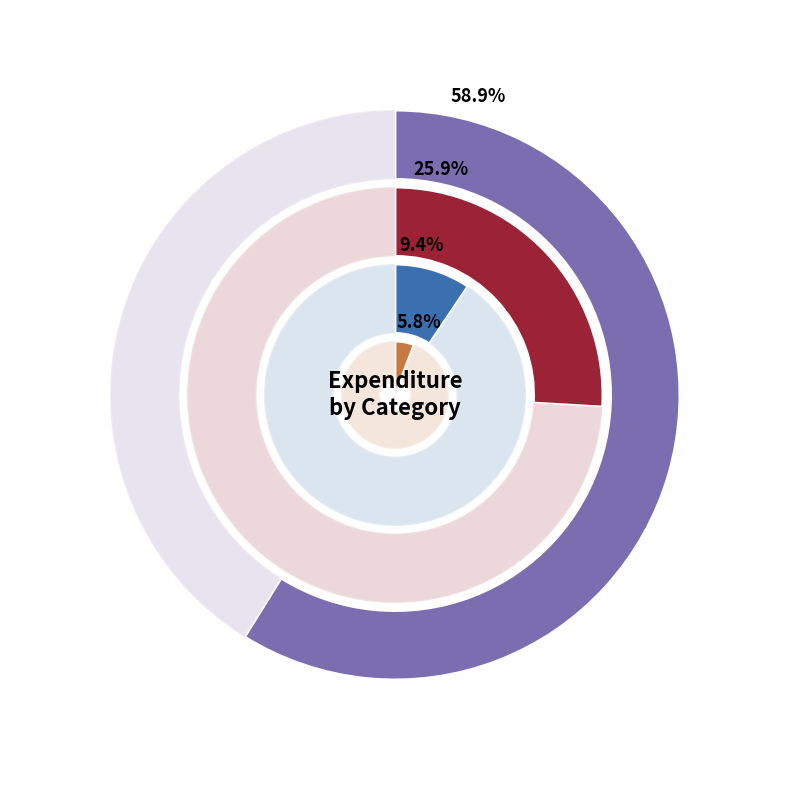

To the nearest percent, what percentage of the pie is Hampers?

6%